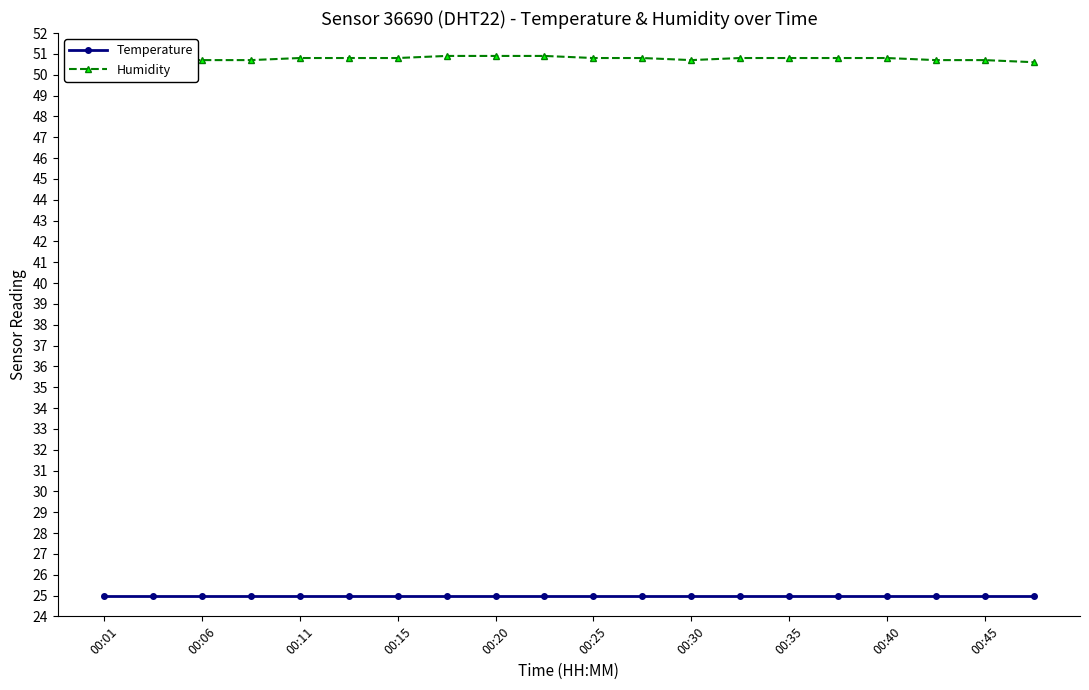

Rank the series by their maximum value, from highest to lowest.

Humidity, Temperature